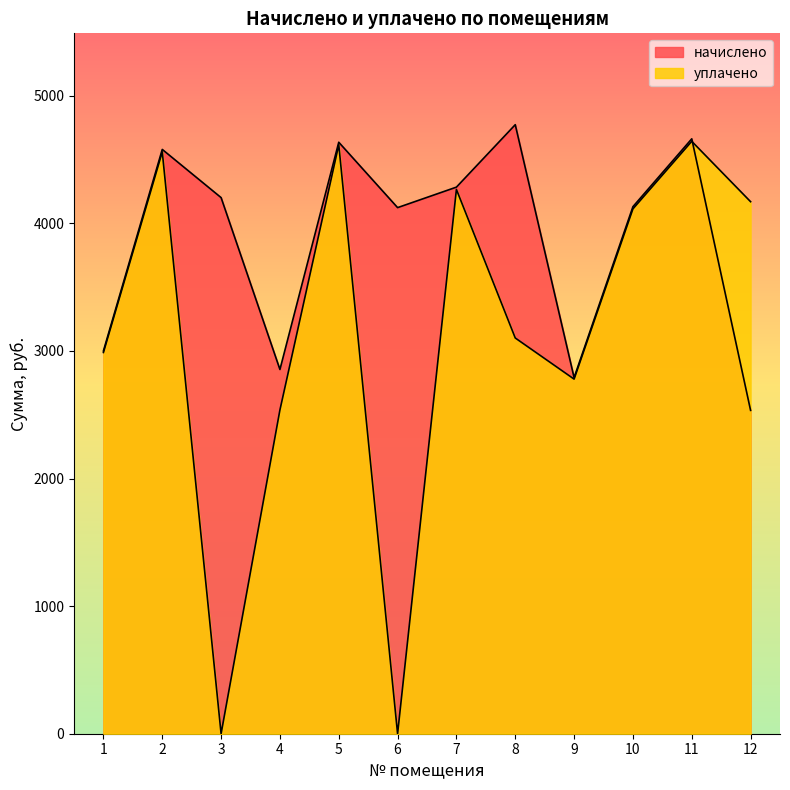

How many values in the начислено series exceed 4202?

6